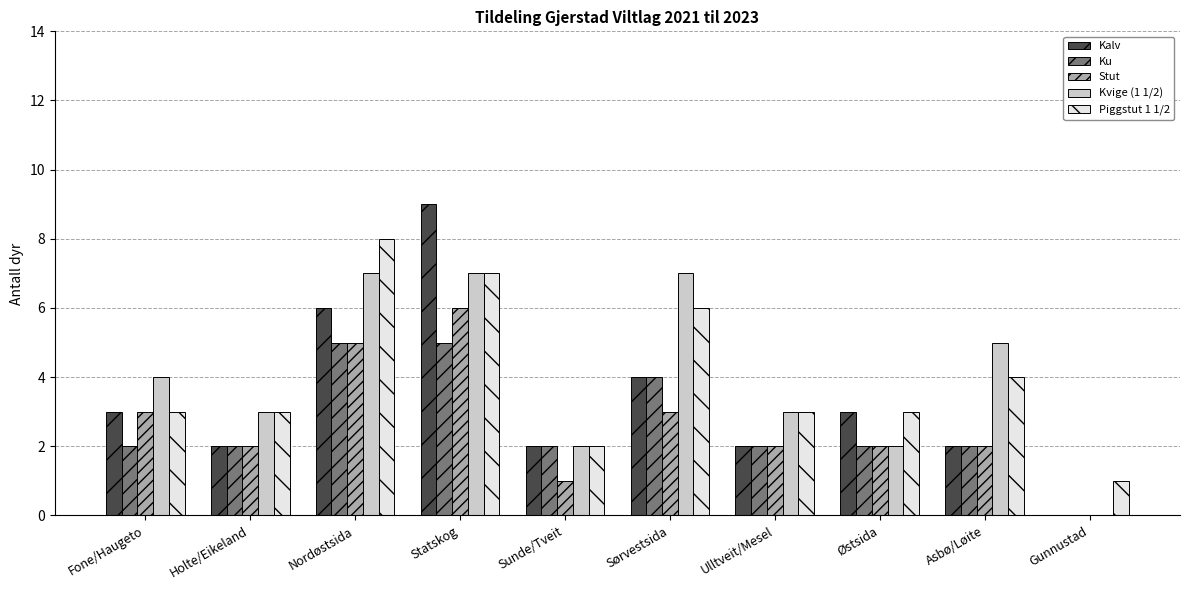

How many values in Stut are above zero?

9